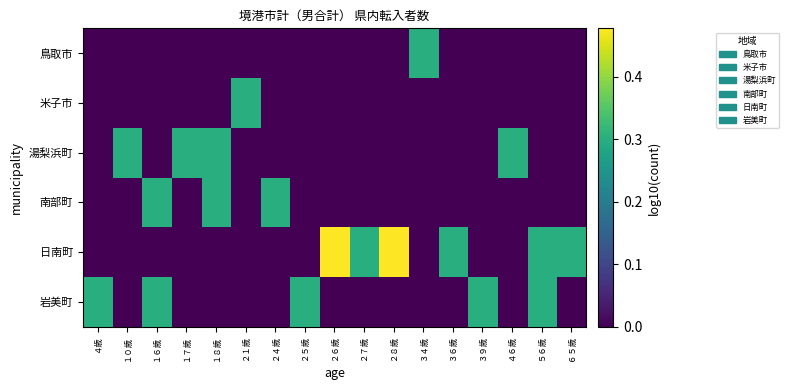

Reading right to left, transcribe all the data shown in this chart.

岩美町: ６５歳=0.0	５６歳=0.3	４６歳=0.0	３９歳=0.3	３６歳=0.0	３４歳=0.0	２８歳=0.0	２７歳=0.0	２６歳=0.0	２５歳=0.3	２４歳=0.0	２１歳=0.0	１８歳=0.0	１７歳=0.0	１６歳=0.3	１０歳=0.0	４歳=0.3
日南町: ６５歳=0.3	５６歳=0.3	４６歳=0.0	３９歳=0.0	３６歳=0.3	３４歳=0.0	２８歳=0.5	２７歳=0.3	２６歳=0.5	２５歳=0.0	２４歳=0.0	２１歳=0.0	１８歳=0.0	１７歳=0.0	１６歳=0.0	１０歳=0.0	４歳=0.0
南部町: ６５歳=0.0	５６歳=0.0	４６歳=0.0	３９歳=0.0	３６歳=0.0	３４歳=0.0	２８歳=0.0	２７歳=0.0	２６歳=0.0	２５歳=0.0	２４歳=0.3	２１歳=0.0	１８歳=0.3	１７歳=0.0	１６歳=0.3	１０歳=0.0	４歳=0.0
湯梨浜町: ６５歳=0.0	５６歳=0.0	４６歳=0.3	３９歳=0.0	３６歳=0.0	３４歳=0.0	２８歳=0.0	２７歳=0.0	２６歳=0.0	２５歳=0.0	２４歳=0.0	２１歳=0.0	１８歳=0.3	１７歳=0.3	１６歳=0.0	１０歳=0.3	４歳=0.0
米子市: ６５歳=0.0	５６歳=0.0	４６歳=0.0	３９歳=0.0	３６歳=0.0	３４歳=0.0	２８歳=0.0	２７歳=0.0	２６歳=0.0	２５歳=0.0	２４歳=0.0	２１歳=0.3	１８歳=0.0	１７歳=0.0	１６歳=0.0	１０歳=0.0	４歳=0.0
鳥取市: ６５歳=0.0	５６歳=0.0	４６歳=0.0	３９歳=0.0	３６歳=0.0	３４歳=0.3	２８歳=0.0	２７歳=0.0	２６歳=0.0	２５歳=0.0	２４歳=0.0	２１歳=0.0	１８歳=0.0	１７歳=0.0	１６歳=0.0	１０歳=0.0	４歳=0.0